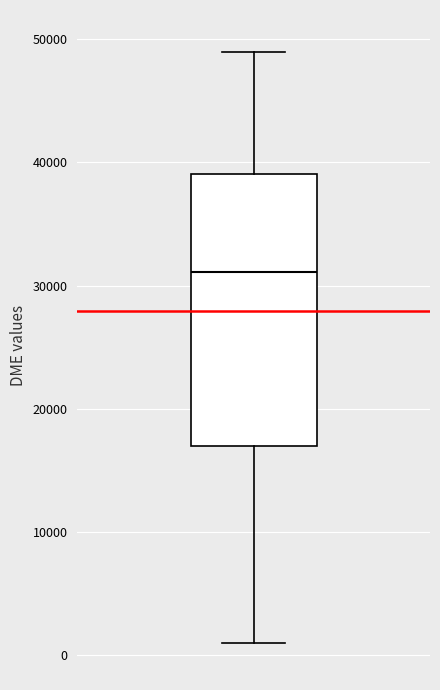

Read this box plot against the y-axis: the position of the median line, the range covered by the box, and the ends of both whiskers. The values are not printed on the chart, so give them approximately, as read against the axis.

median 31000, box 17000 to 39000, whiskers 1000 to 49000